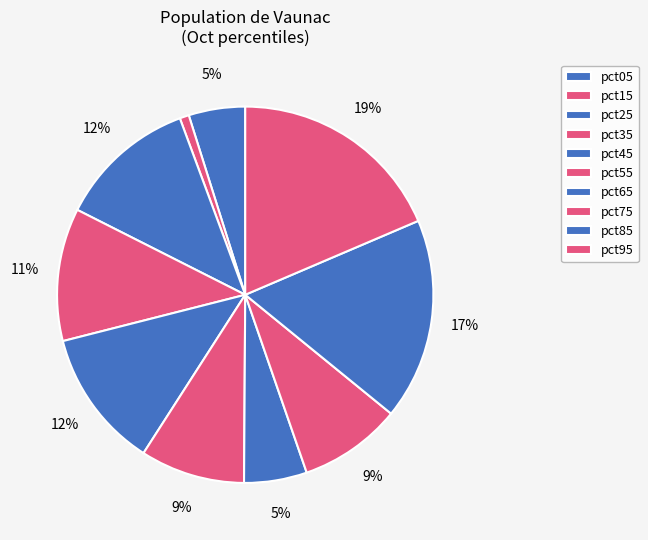

Which has a higher value, pct35 or pct55?

pct35